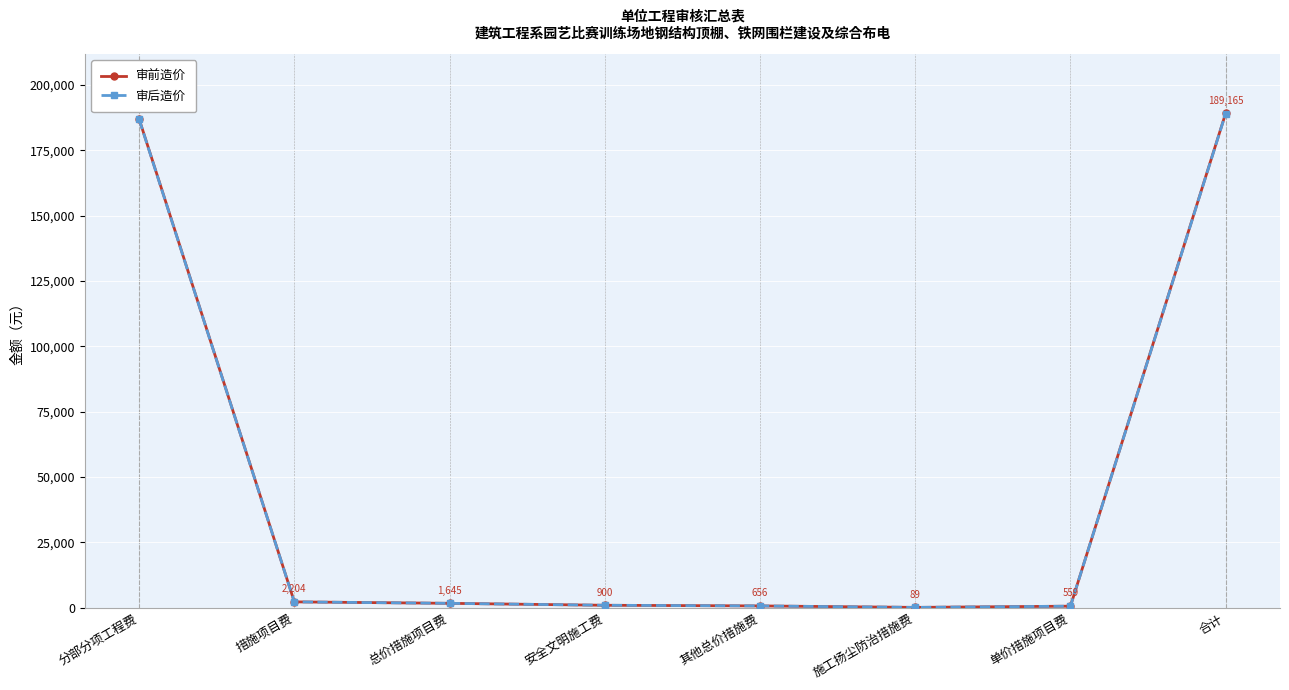

What is the label of the 5th point from the right?

安全文明施工费